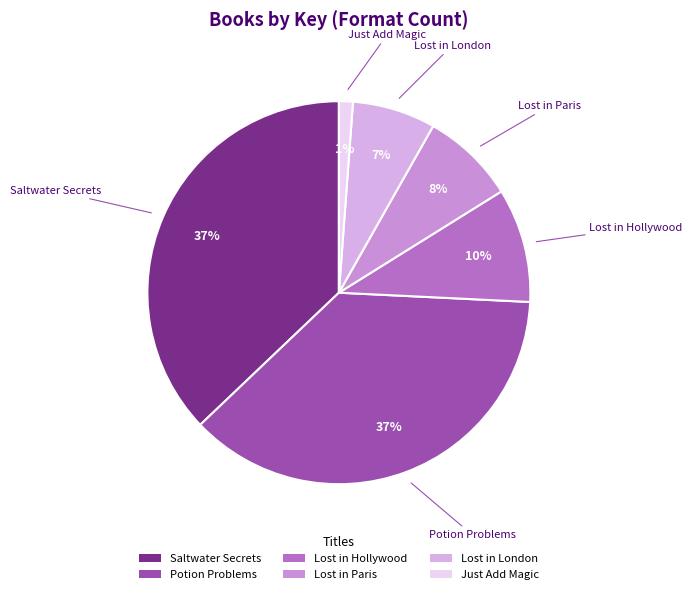

Count the number of slices in the pie.

6